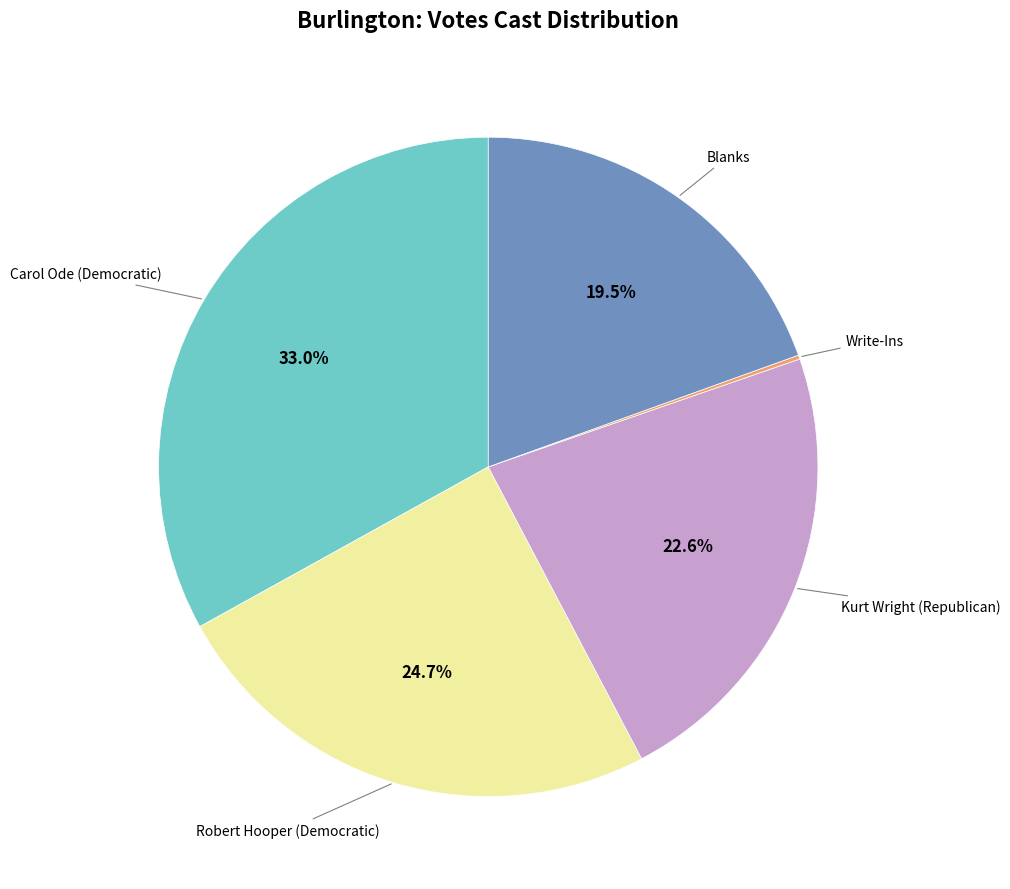

Do Blanks and Robert Hooper (Democratic) together represent more than half of the pie?

No